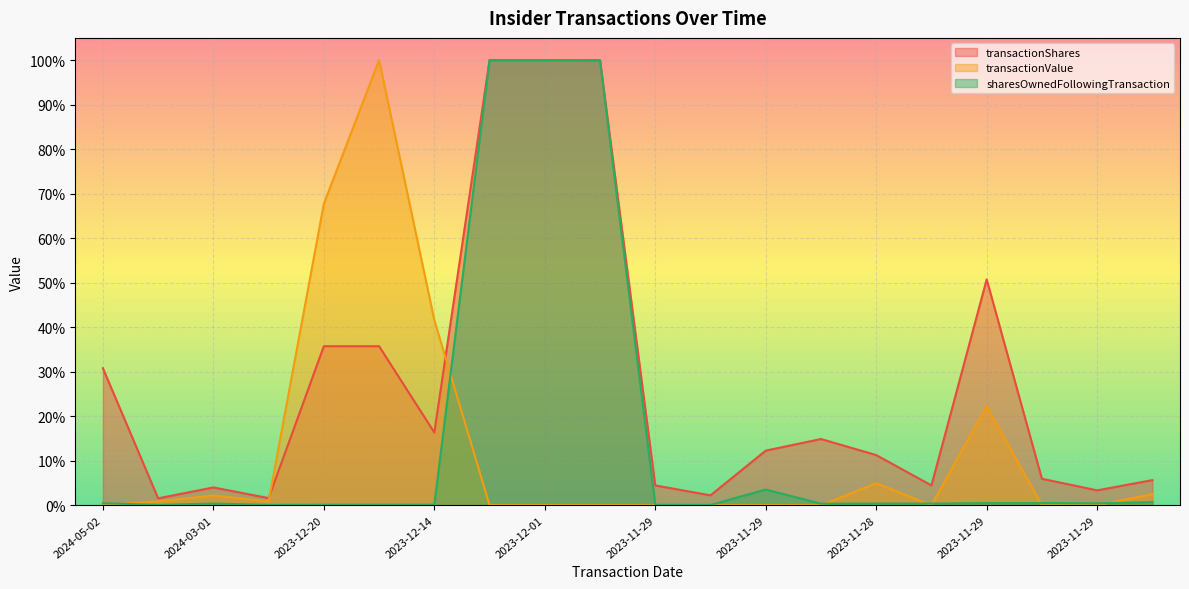

What is the label of the 4th point from the left?

2024-03-01